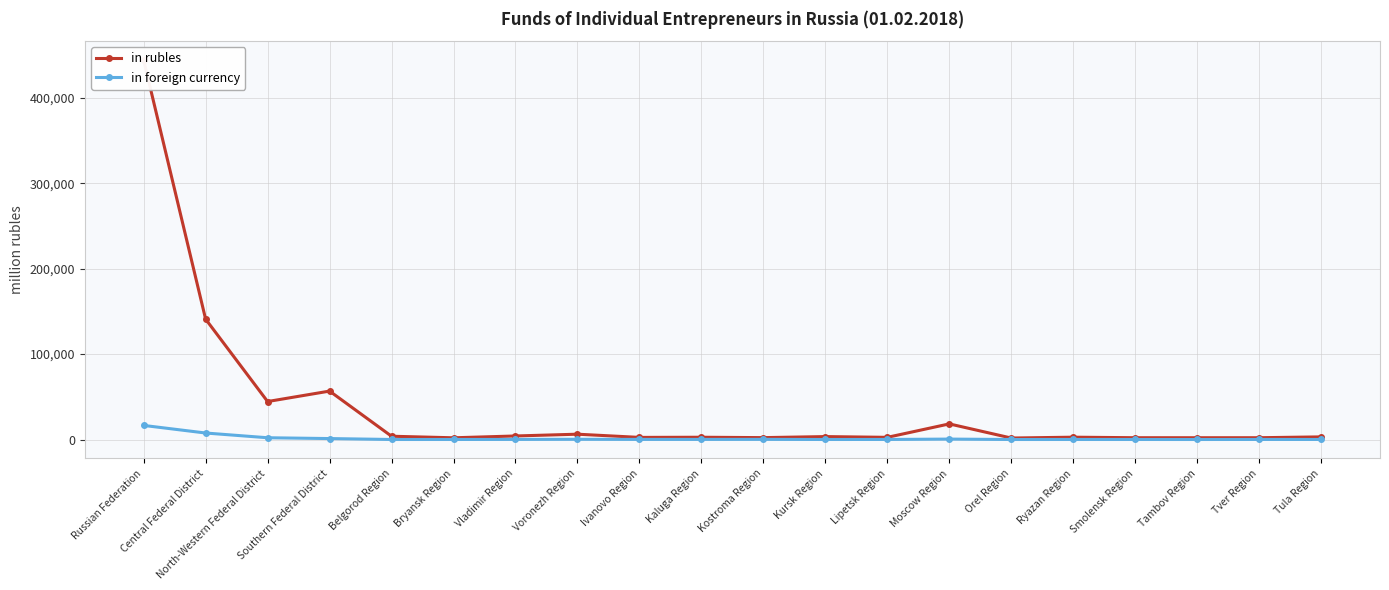

The value of in rubles at North-Western Federal District is 59434. True or false?

False